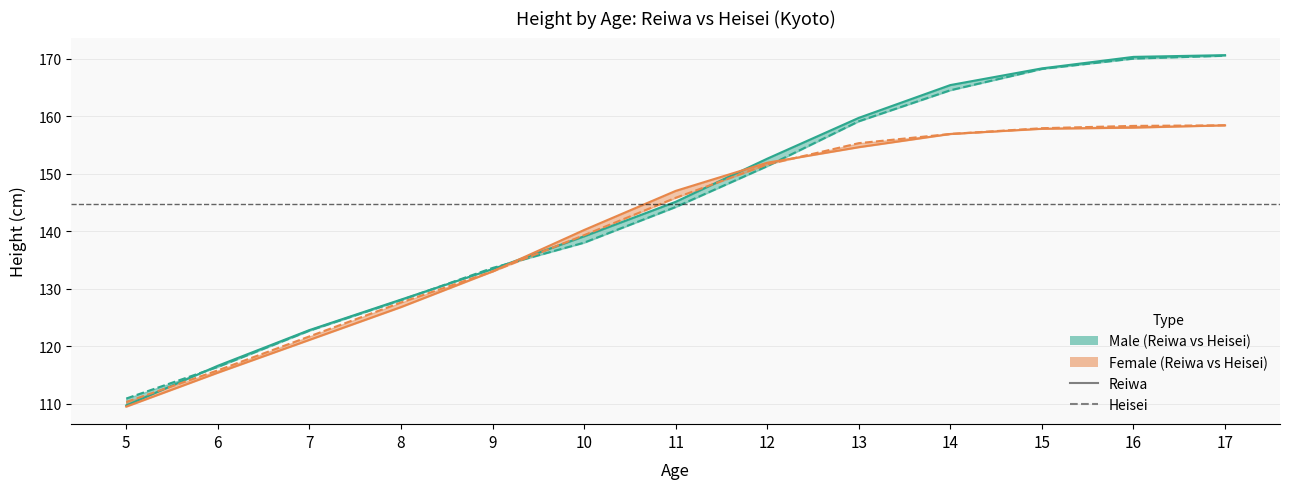

At which category is the sum across all series the highest?

17